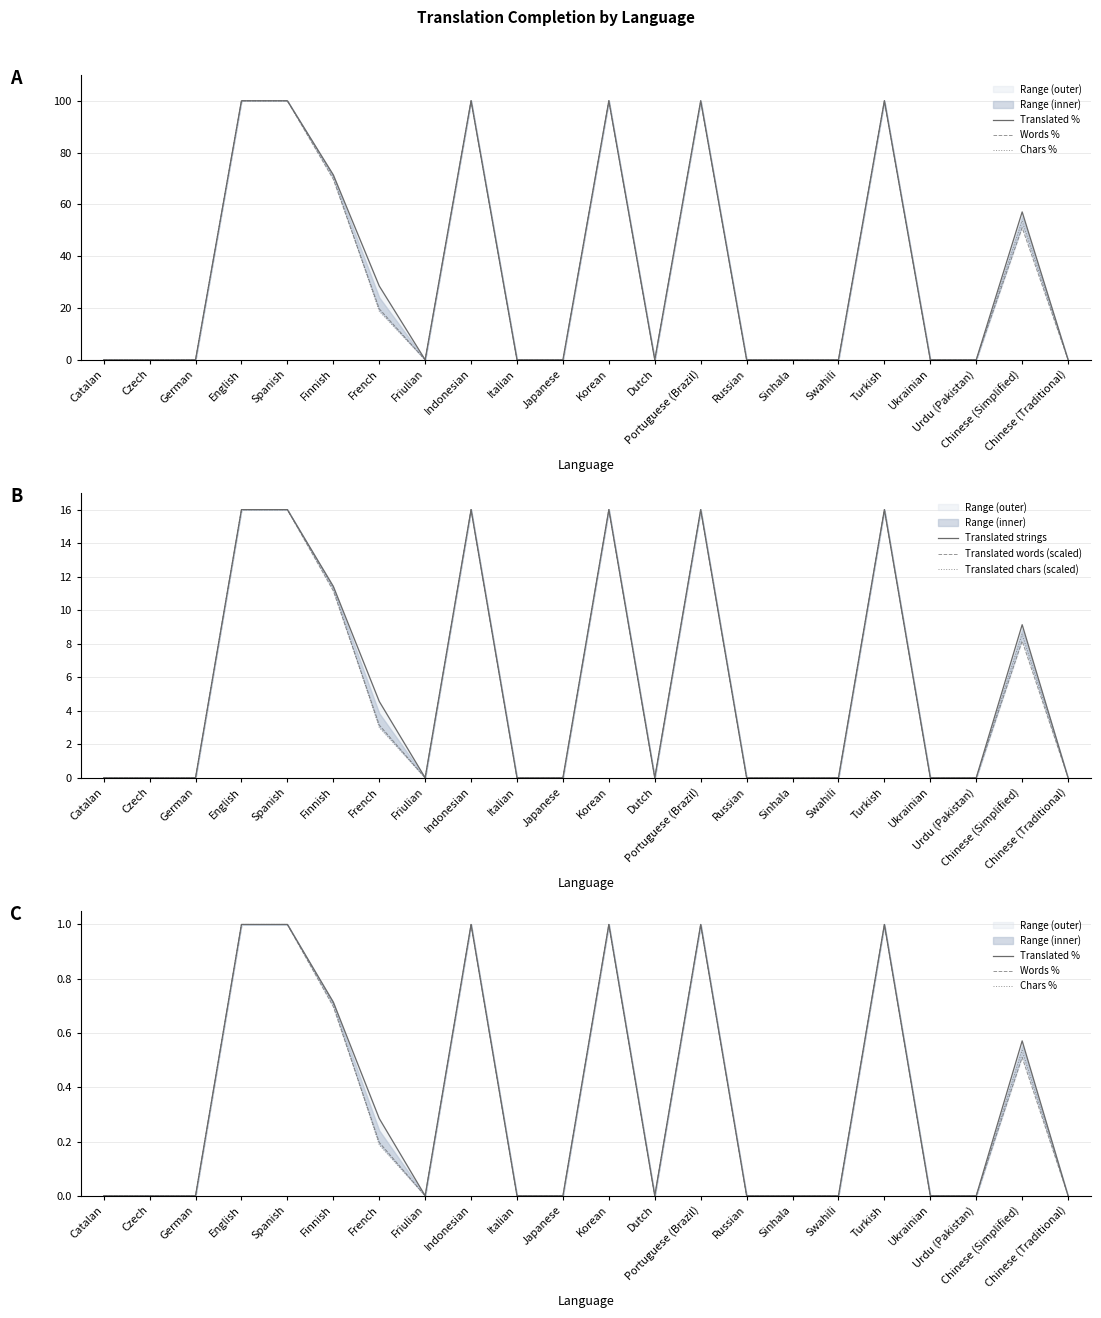

Is the value of Translated words (scaled) at English greater than the value of Words % at Swahili?

Yes